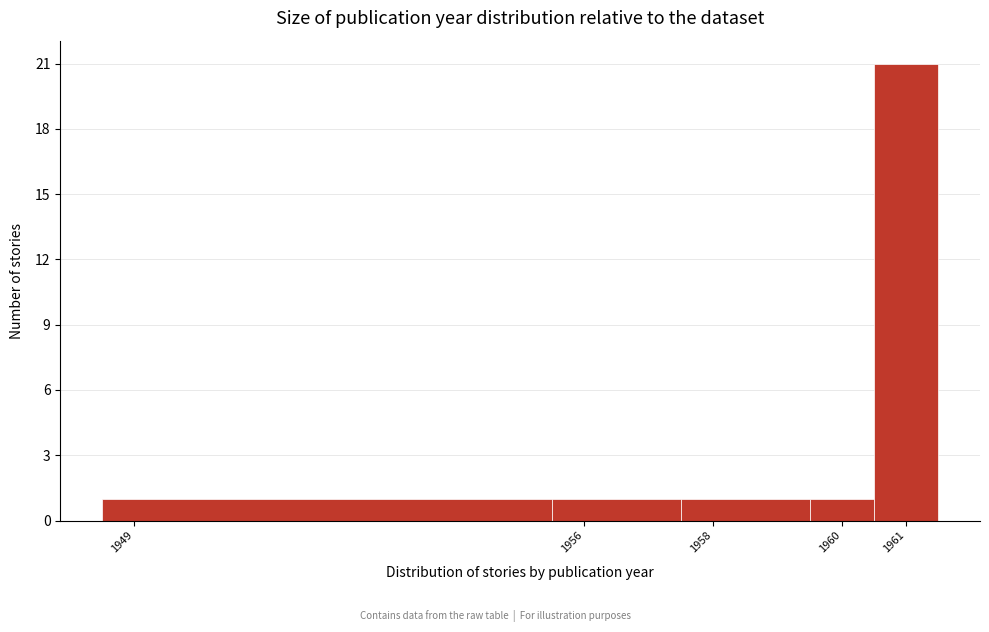

Which range on the x-axis has the tallest bar?

1960.5 to 1961.5